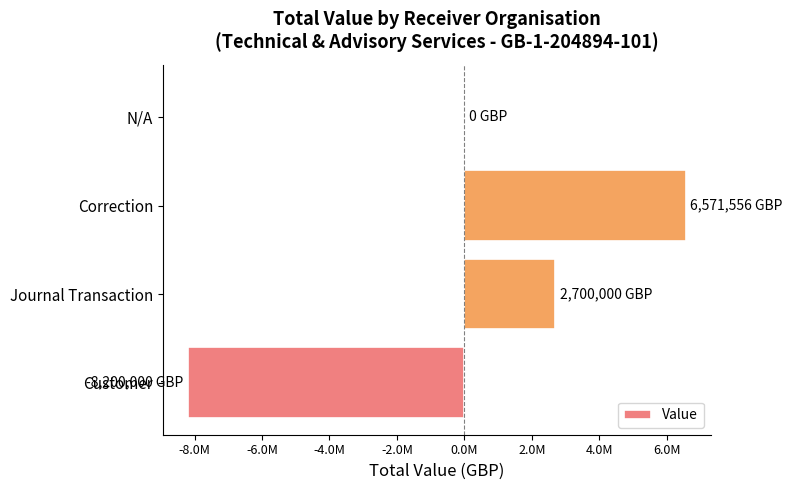

What is the smallest value displayed?

-8200000